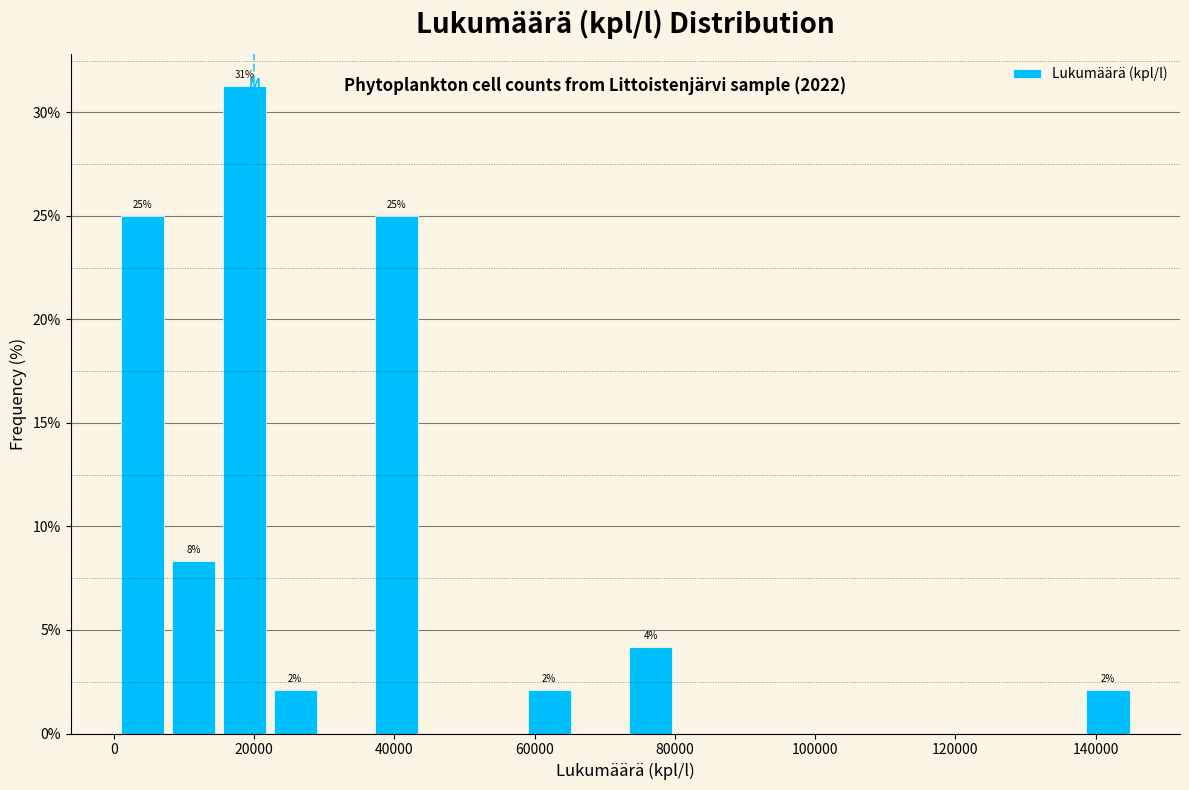

Read against the x-axis, roughly where is the centre of the tallest bar?

18000